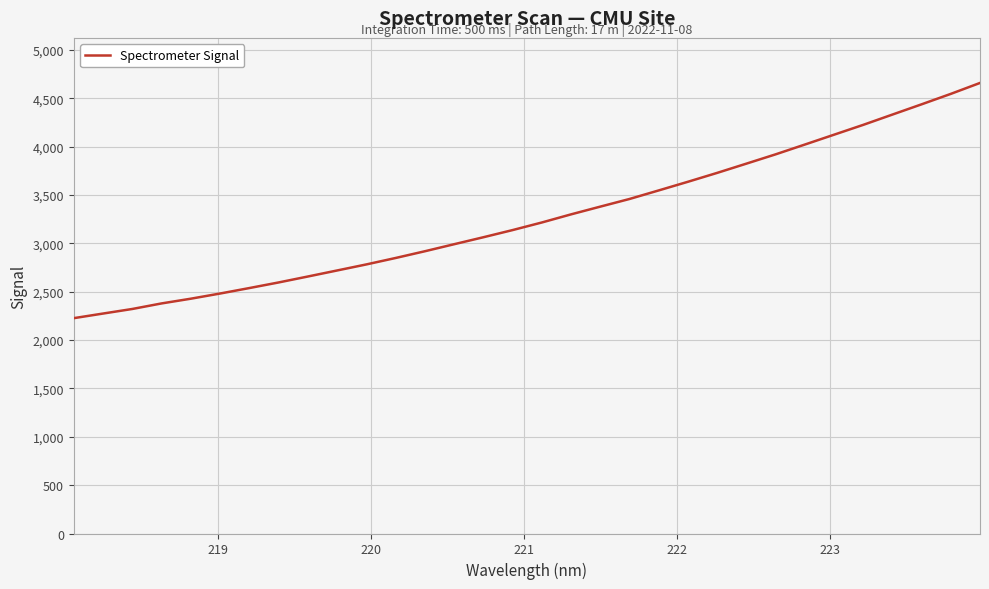

What is the smallest value displayed?

2226.6